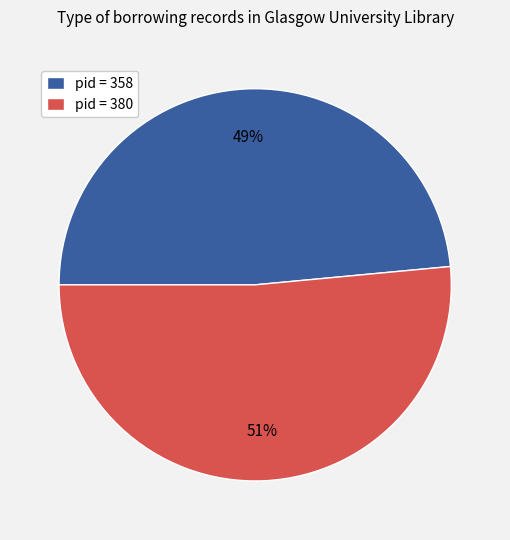

How many slices are in this pie chart?

2